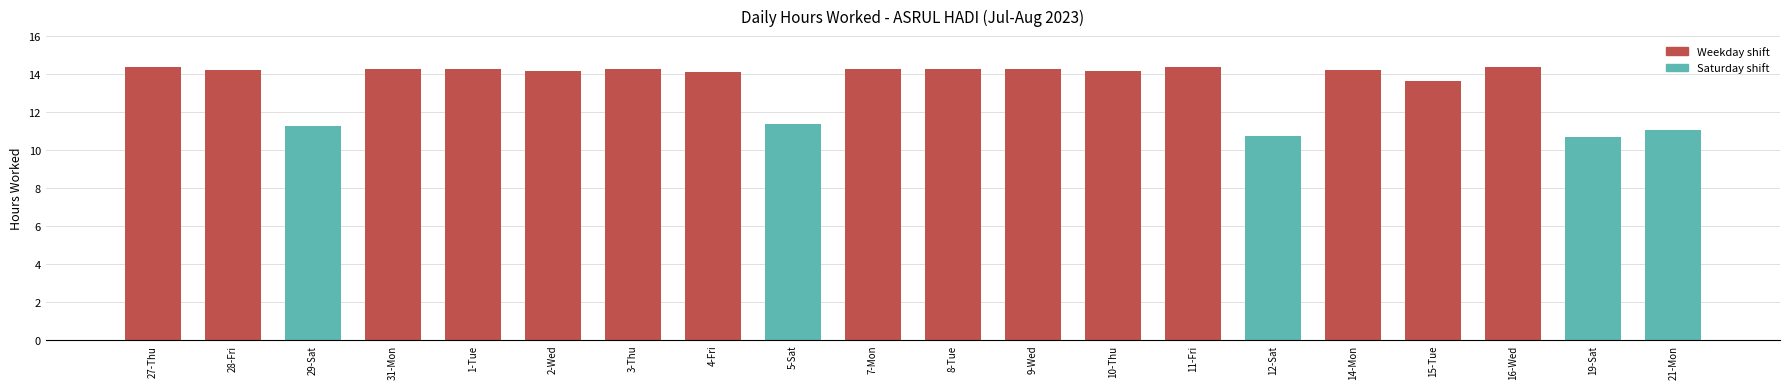

What is the sum of all values?

268.3